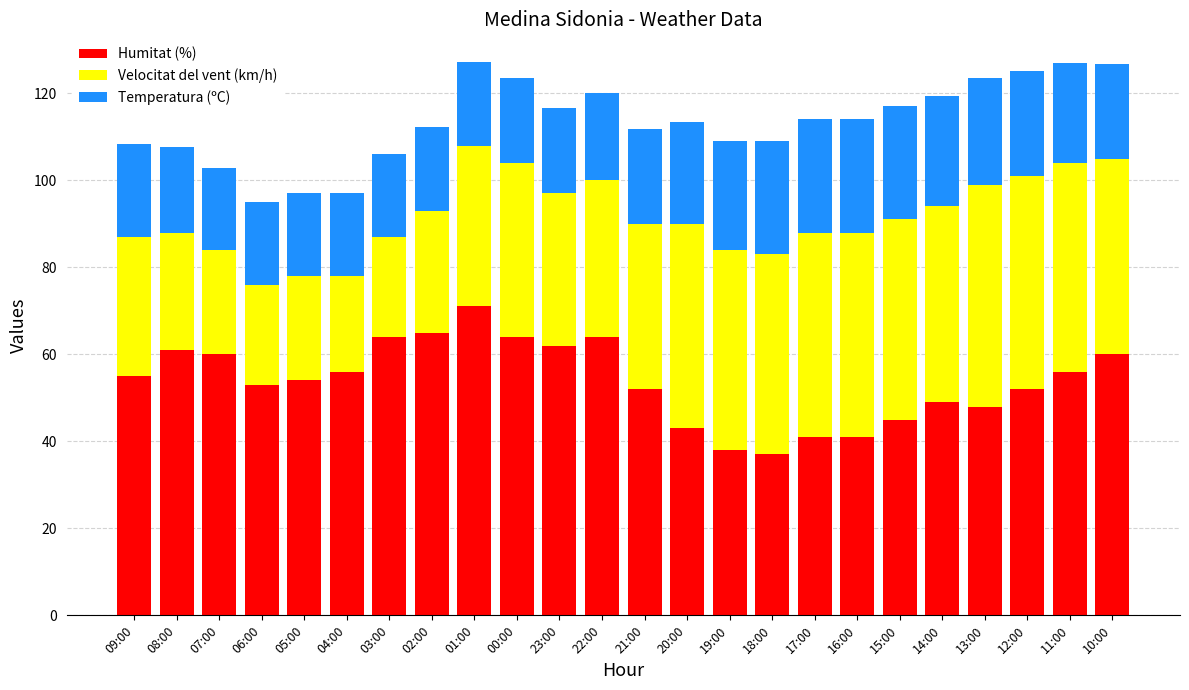

Which category has the highest value in the Humitat (%) series?

01:00